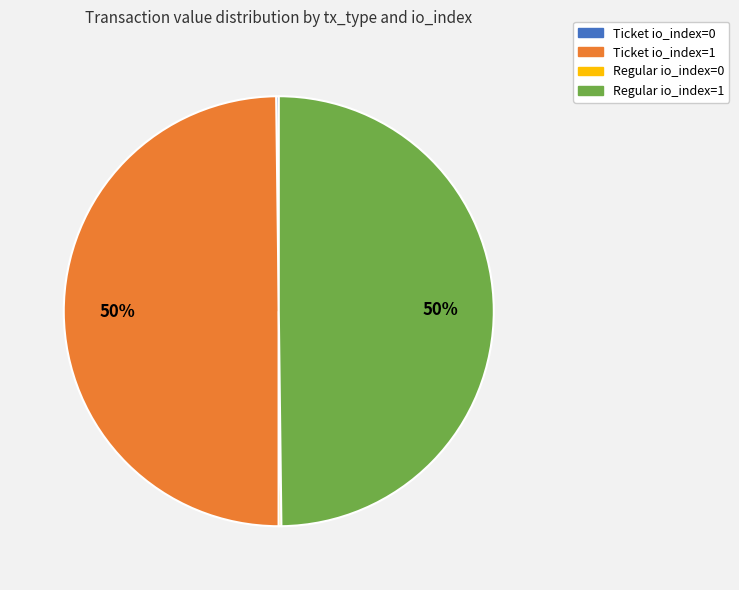

To the nearest percent, what is the average slice percentage?

25%